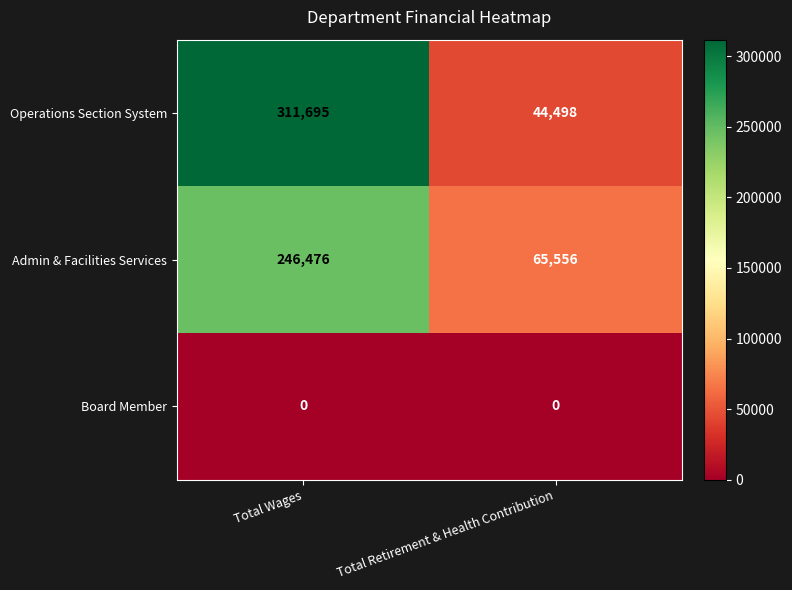

How many series are shown in this chart?

3